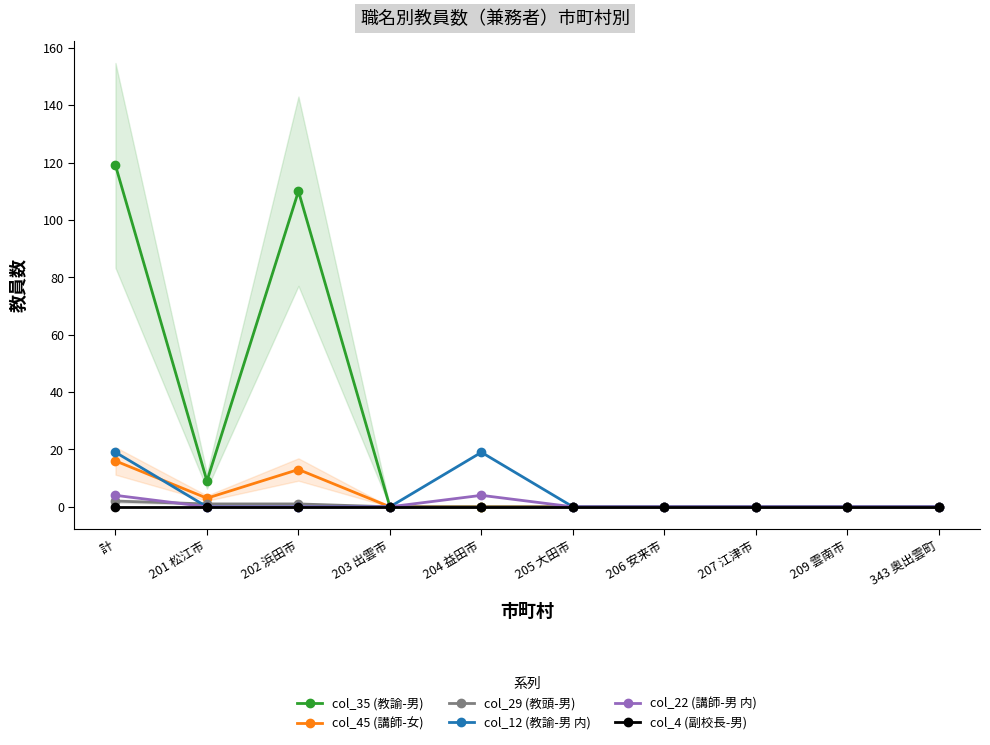

At which label is col_35 (教諭-男) closest to 59?

201 松江市